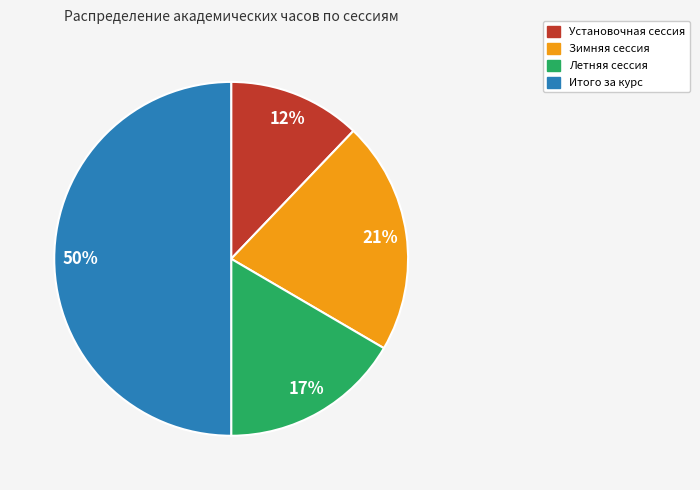

What is the largest slice in the pie chart?

Итого за курс